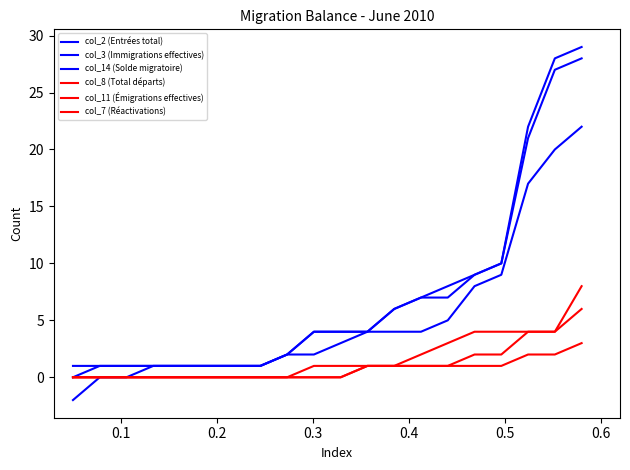

Reading left to right, what are all the values shown in this chart?

col_2 (Entrées total): 1	1	1	1	1	1	1	1	2	4	4	4	6	7	8	9	10	22	28	29
col_3 (Immigrations effectives): 0	1	1	1	1	1	1	1	2	4	4	4	6	7	7	9	10	21	27	28
col_14 (Solde migratoire): -2	0	0	1	1	1	1	1	2	2	3	4	4	4	5	8	9	17	20	22
col_8 (Total départs): 0	0	0	0	0	0	0	0	0	1	1	1	1	2	3	4	4	4	4	8
col_11 (Émigrations effectives): 0	0	0	0	0	0	0	0	0	0	0	1	1	1	1	2	2	4	4	6
col_7 (Réactivations): 0	0	0	0	0	0	0	0	0	0	0	1	1	1	1	1	1	2	2	3